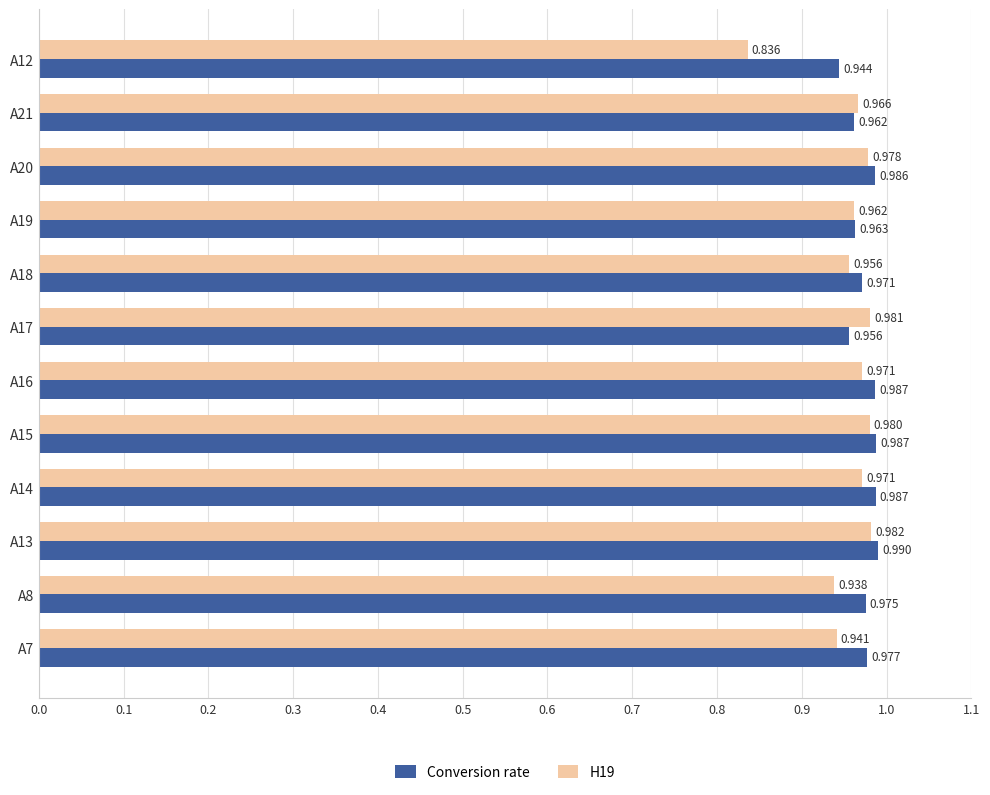

Which series has the largest total across all categories?

Conversion rate